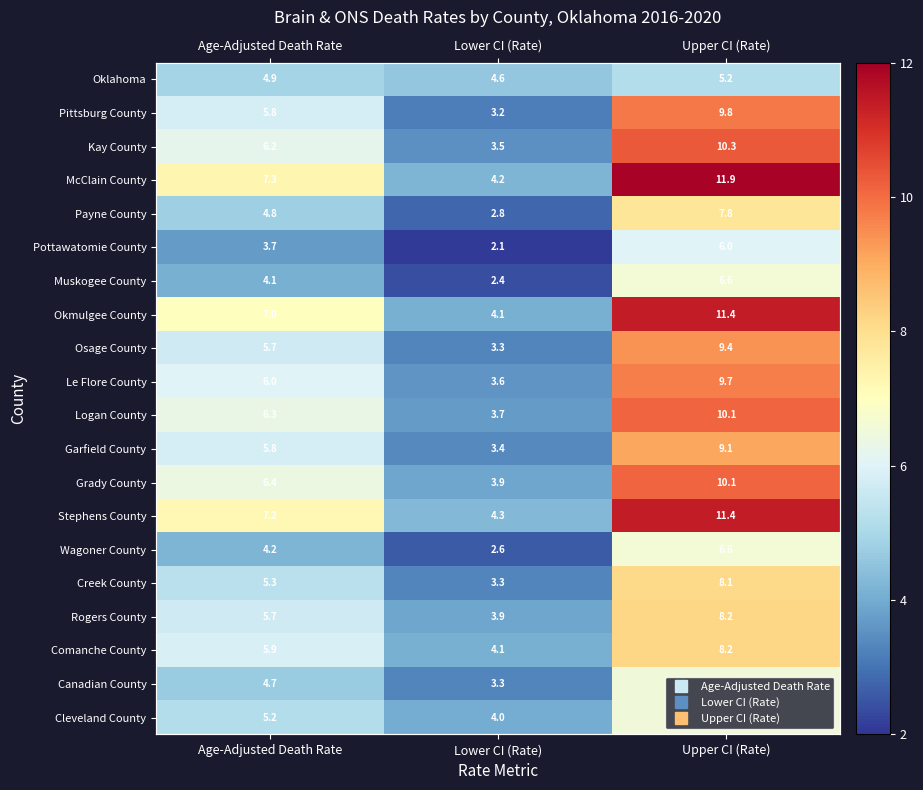

How many series are shown in this chart?

20